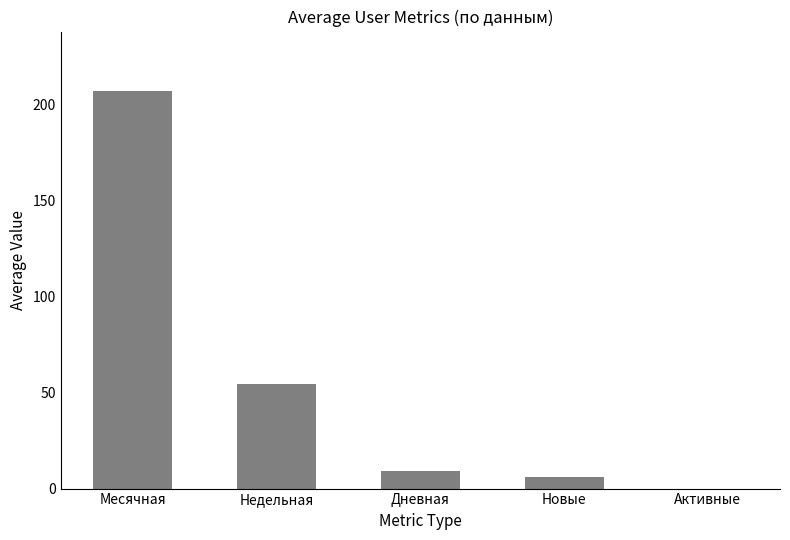

What is the greatest value displayed?

207.1